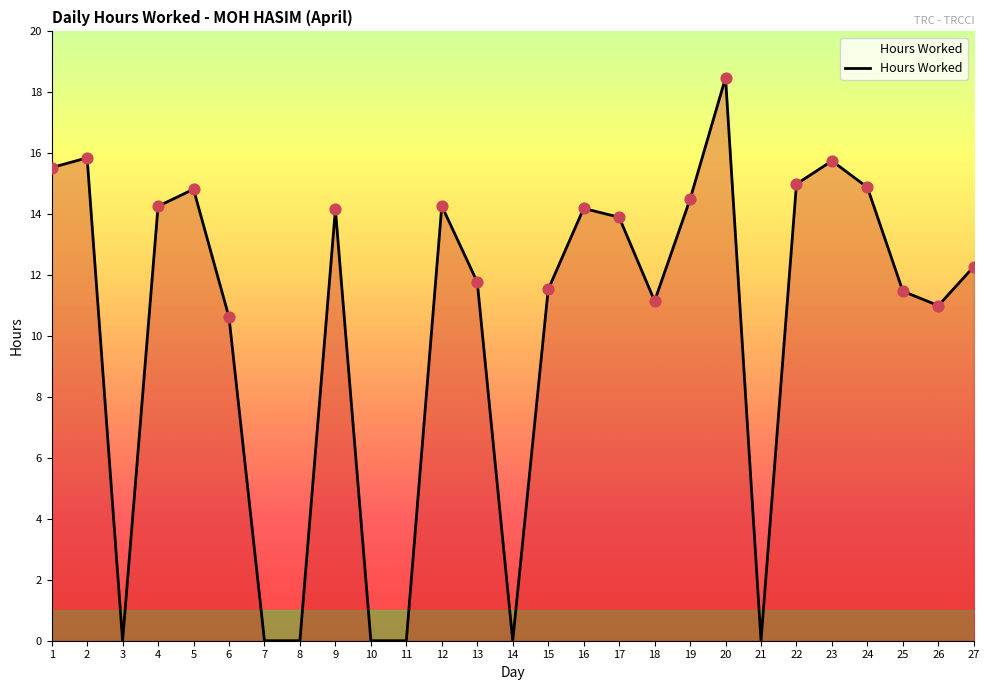

Which has a higher value, 7 or 25?

25